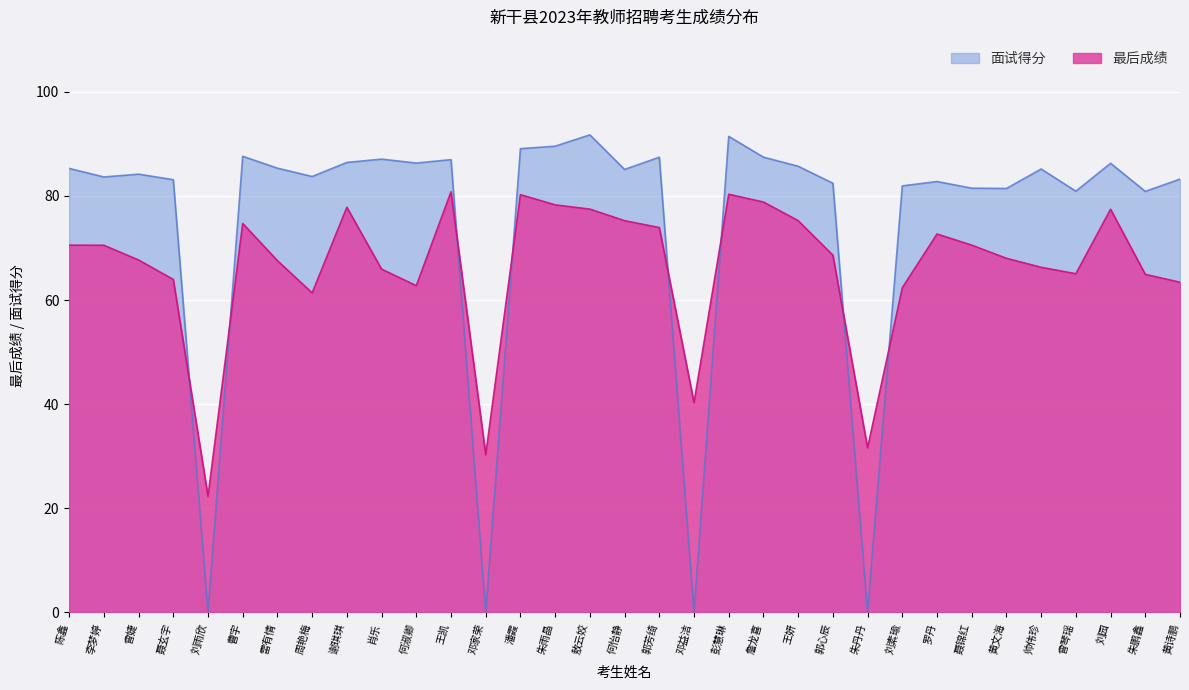

Between which two adjacent categories do 最后成绩 and 面试得分 first intersect?

聂玄宇 and 刘雨欣